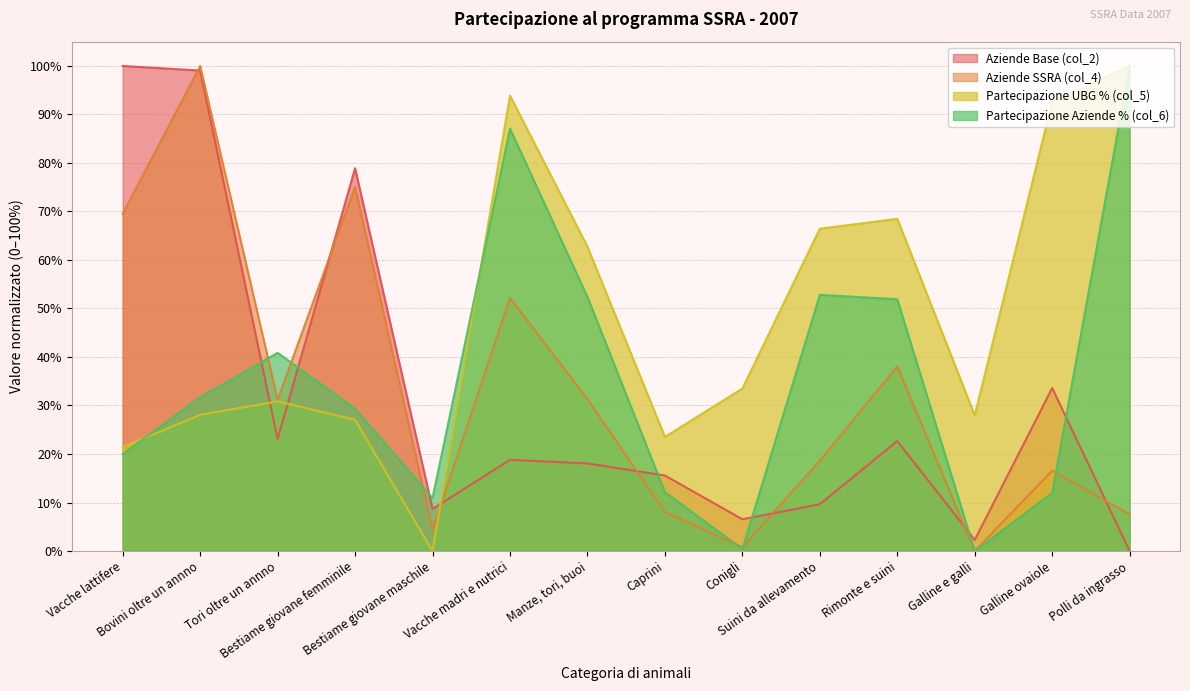

How many lines are shown in the chart?

4